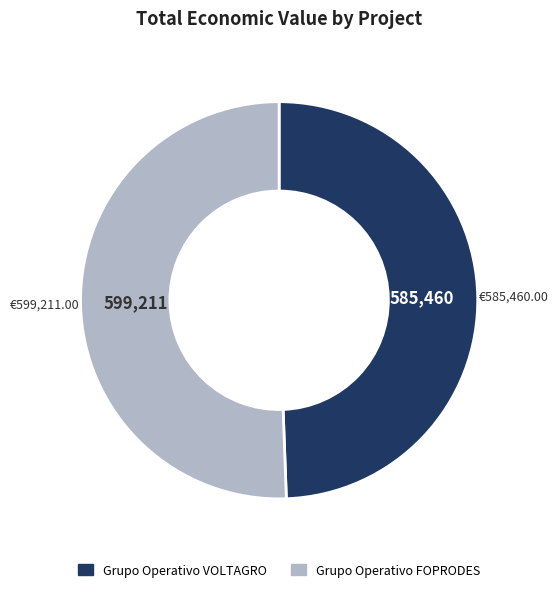

Rank the categories by value from highest to lowest.

Grupo Operativo FOPRODES, Grupo Operativo VOLTAGRO